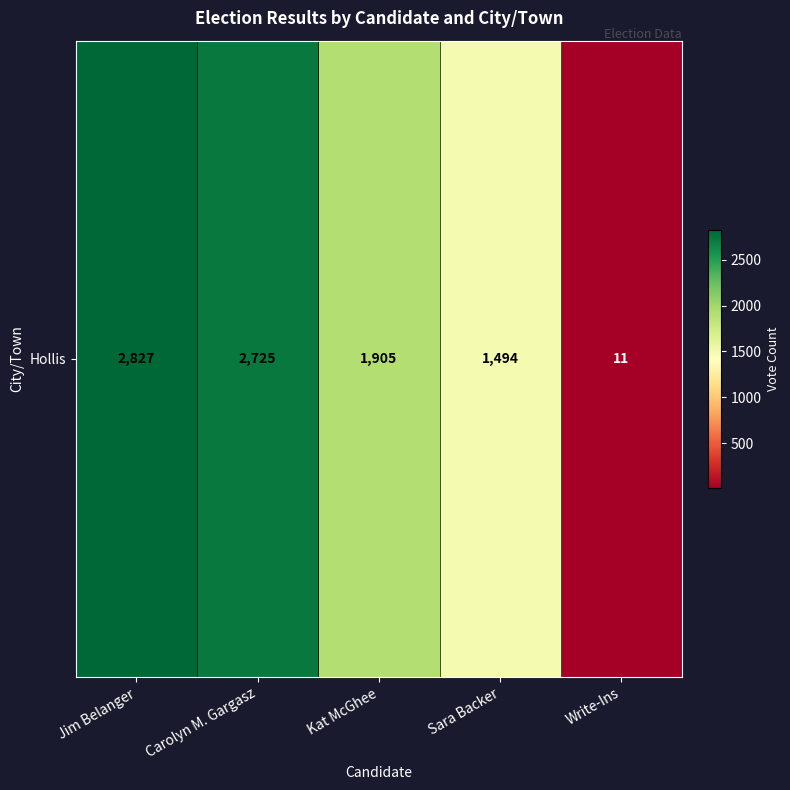

Which has a higher value, Sara Backer or Jim Belanger?

Jim Belanger